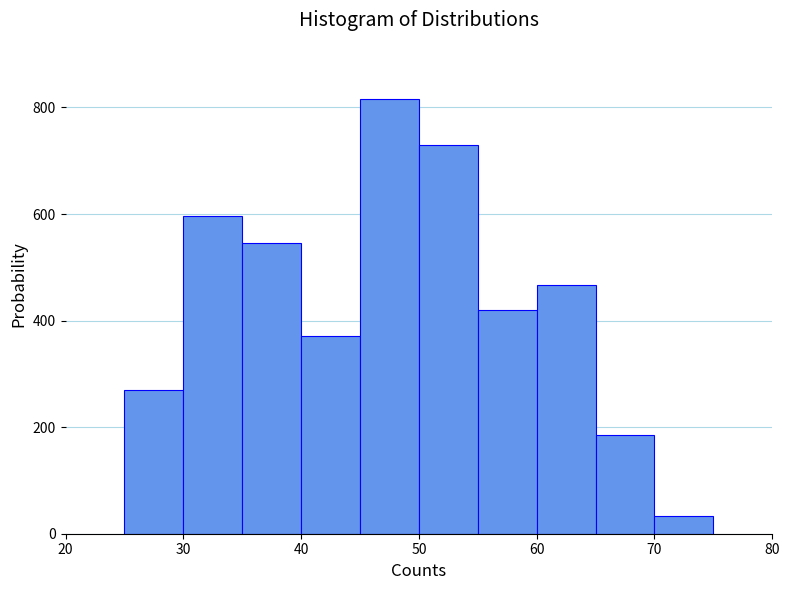

Over which range of the x-axis is the bar tallest?

45 to 50